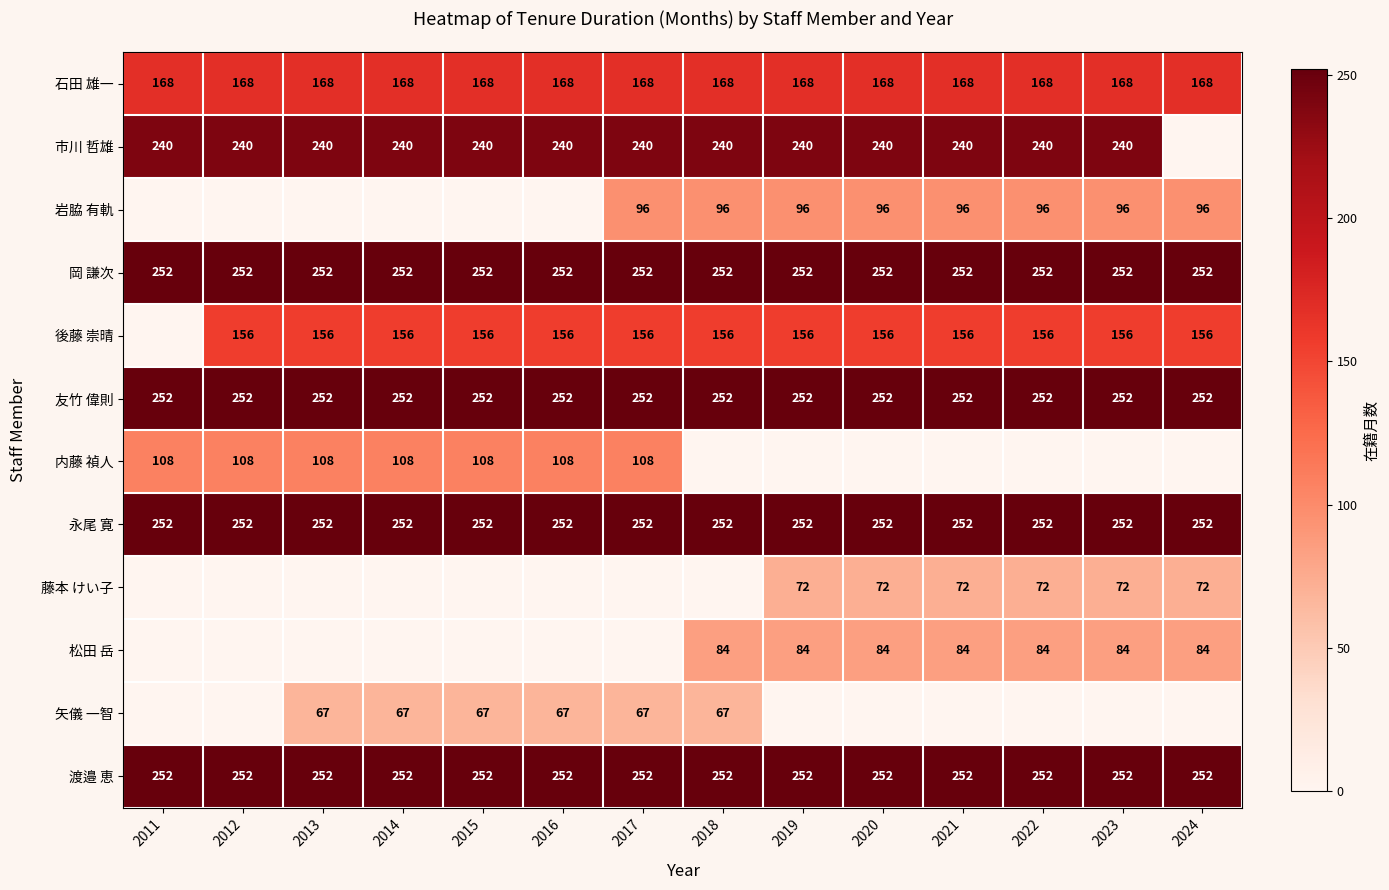

What is the sum of all 永尾 寛 values?

3528